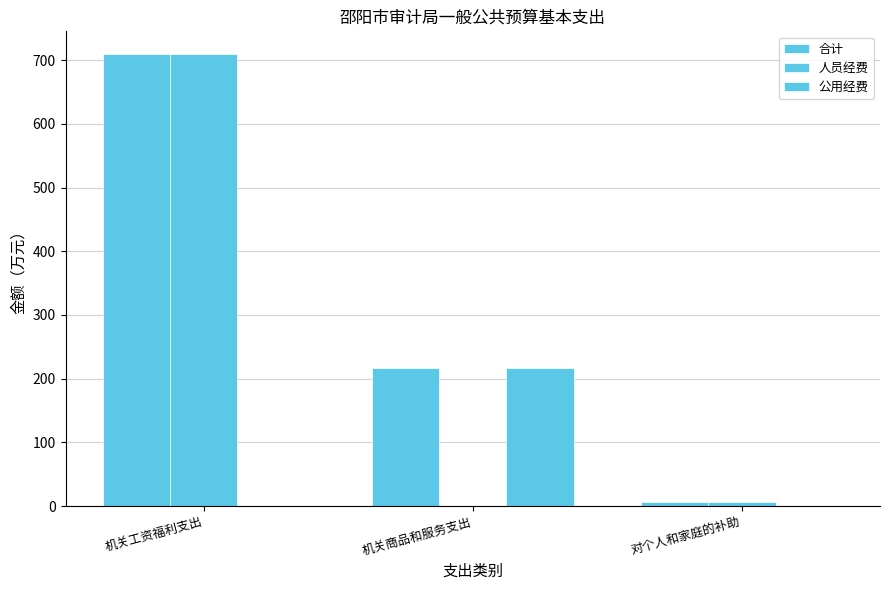

How many data points does each series have?

3